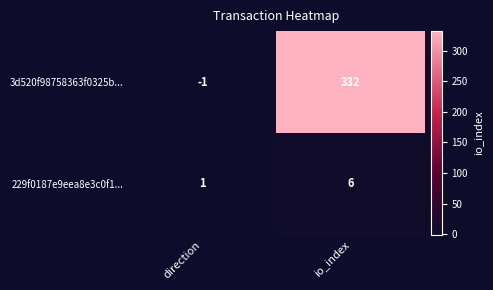

Rank the series at io_index from lowest to highest value.

229f0187e9eea8e3c0f1..., 3d520f98758363f0325b...